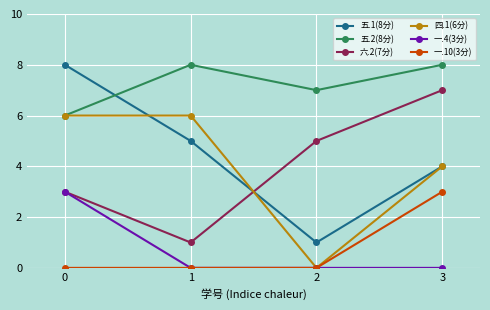

How many distinct data groups are displayed?

6